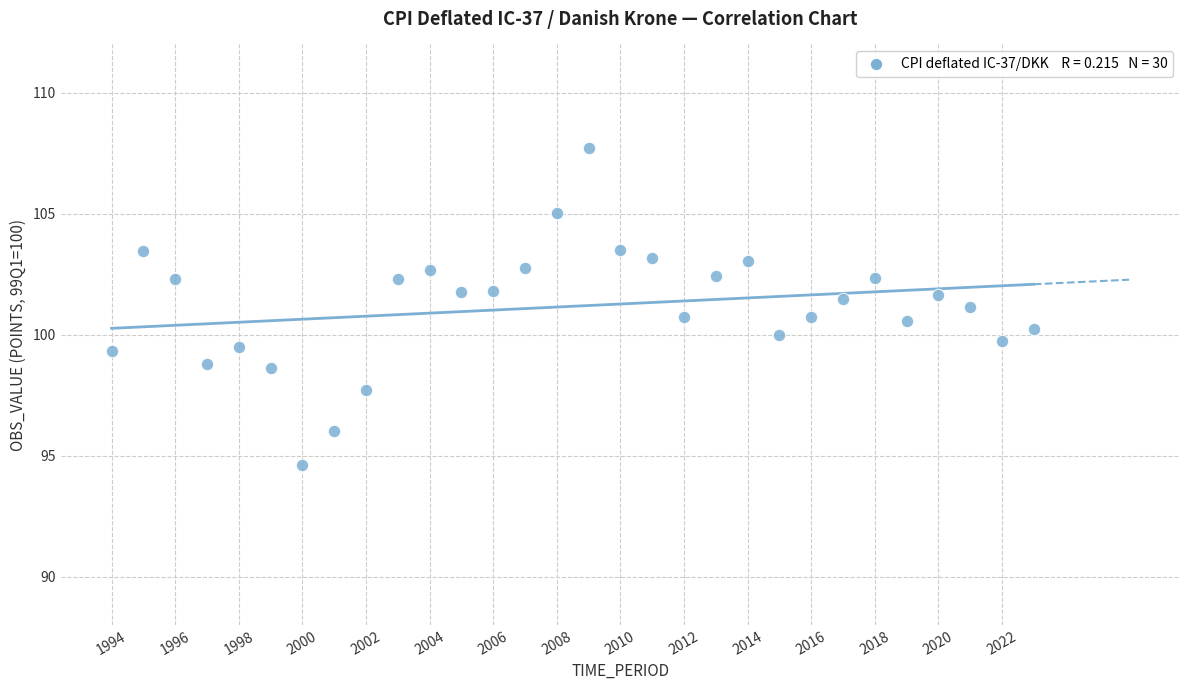

What is the range of X values (max minus min)?

29.0